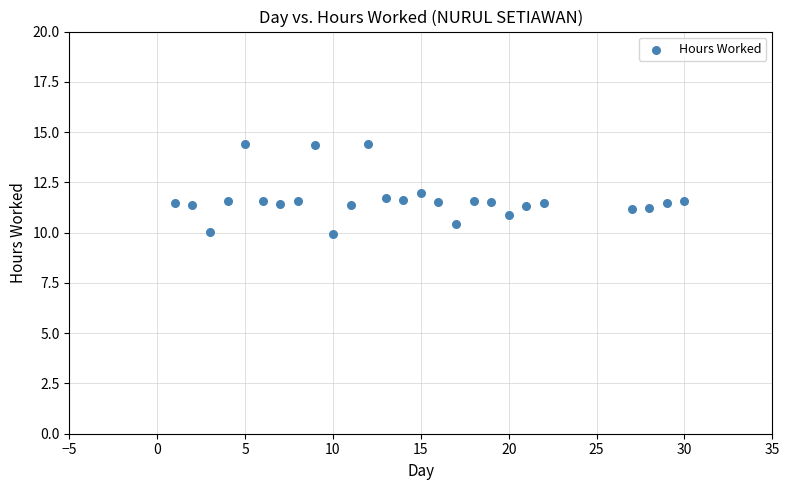

What is the range of Y values (max minus min)?

4.5